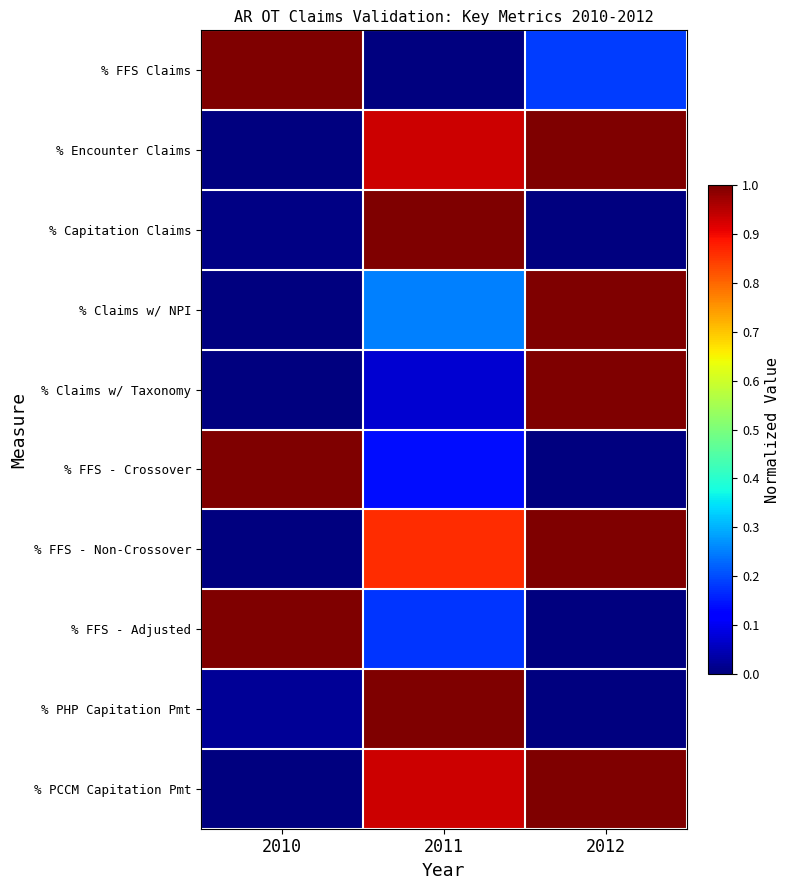

Between 2010 and 2012, which is larger?

2010